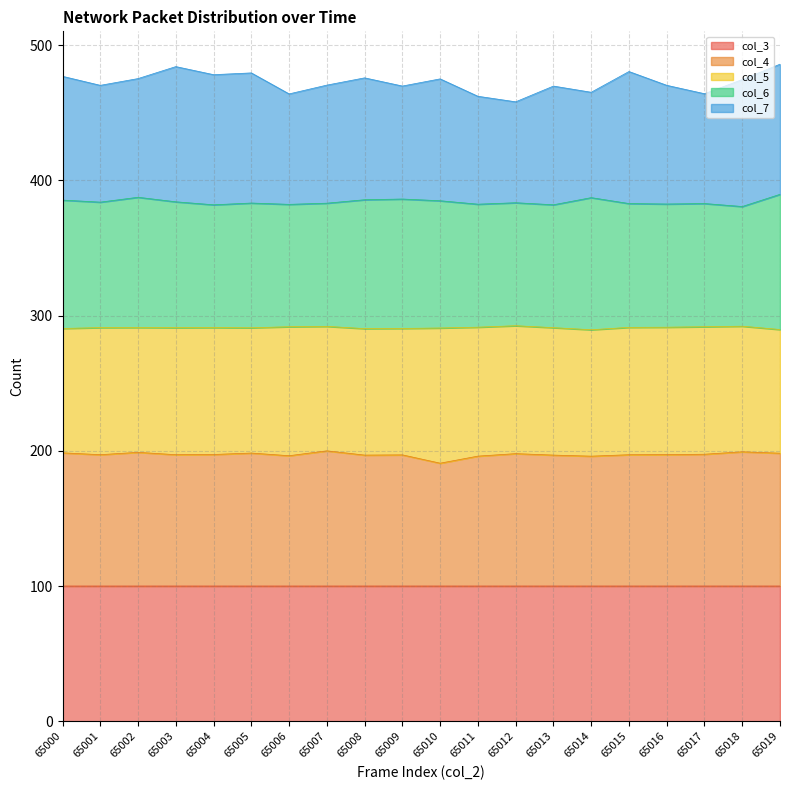

True or false: col_6 and col_4 intersect in this chart.

False